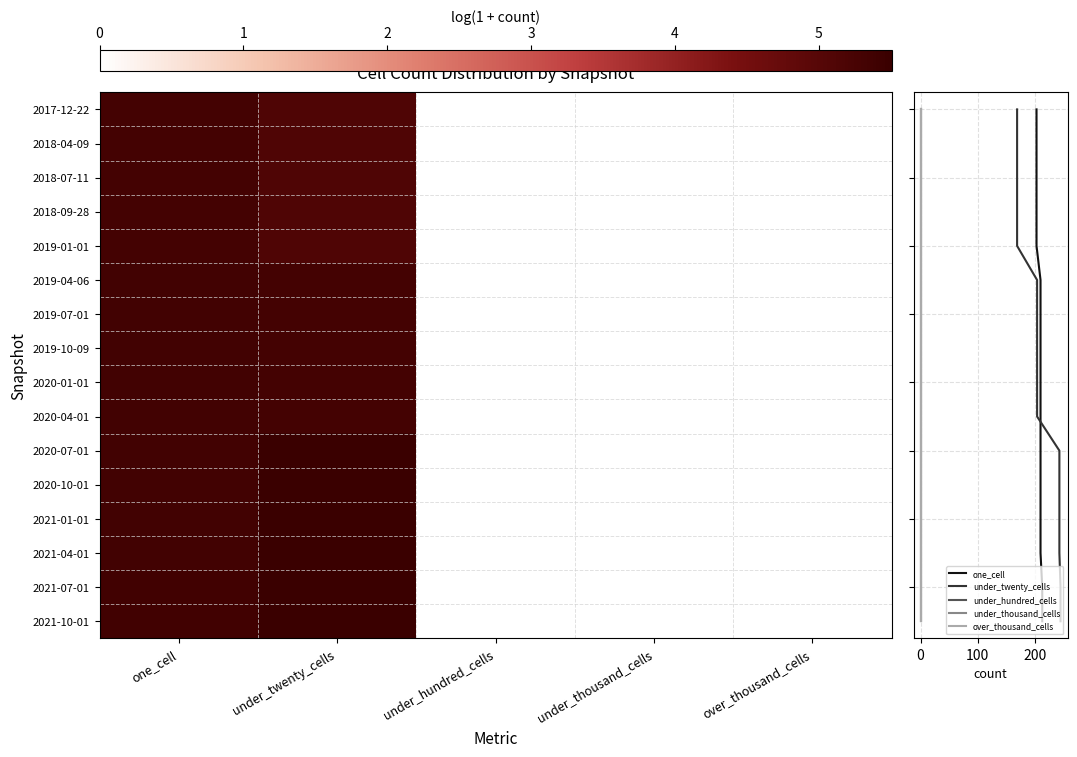

Which series has the largest total across all categories?

2021-07-01